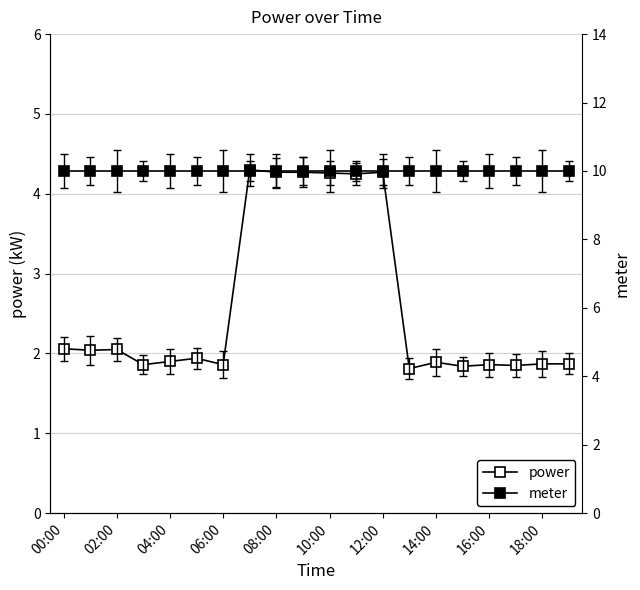

List the series in order of their overall mean, lowest first.

power, meter